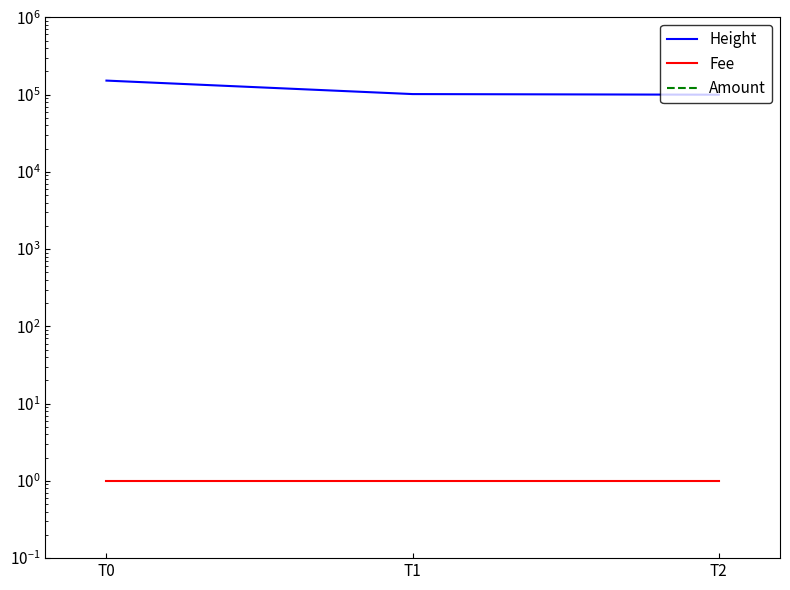

Reading left to right, transcribe all the data shown in this chart.

Height: T0=151829	T1=101582	T2=99713
Fee: T0=1	T1=1	T2=1